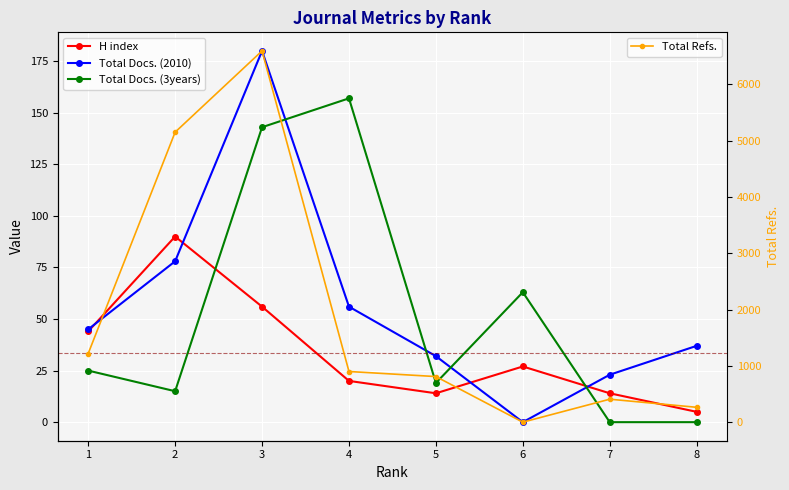

Which category has the highest value in the H index series?

2